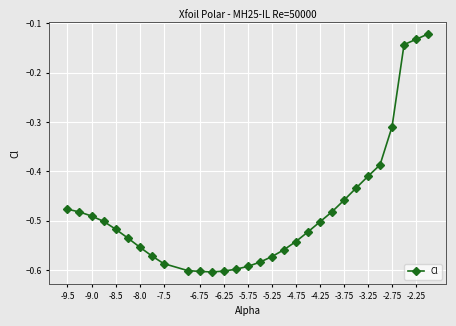

Is this an area chart (filled region under the line)?

No